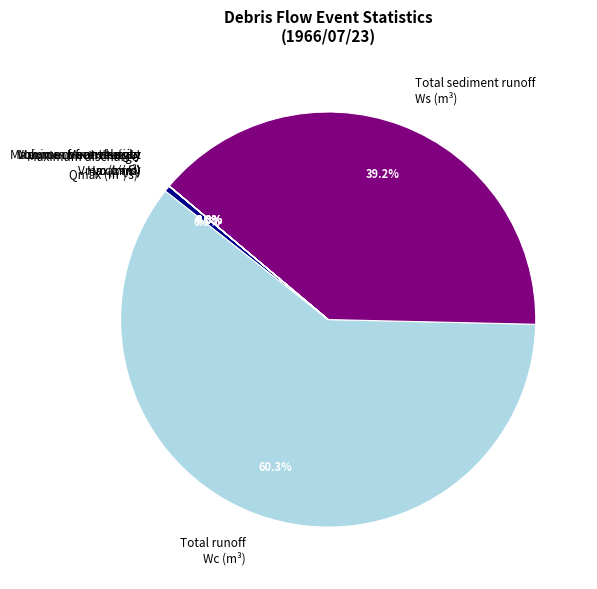

Which slice is the largest?

Total runoff Wc (m³)